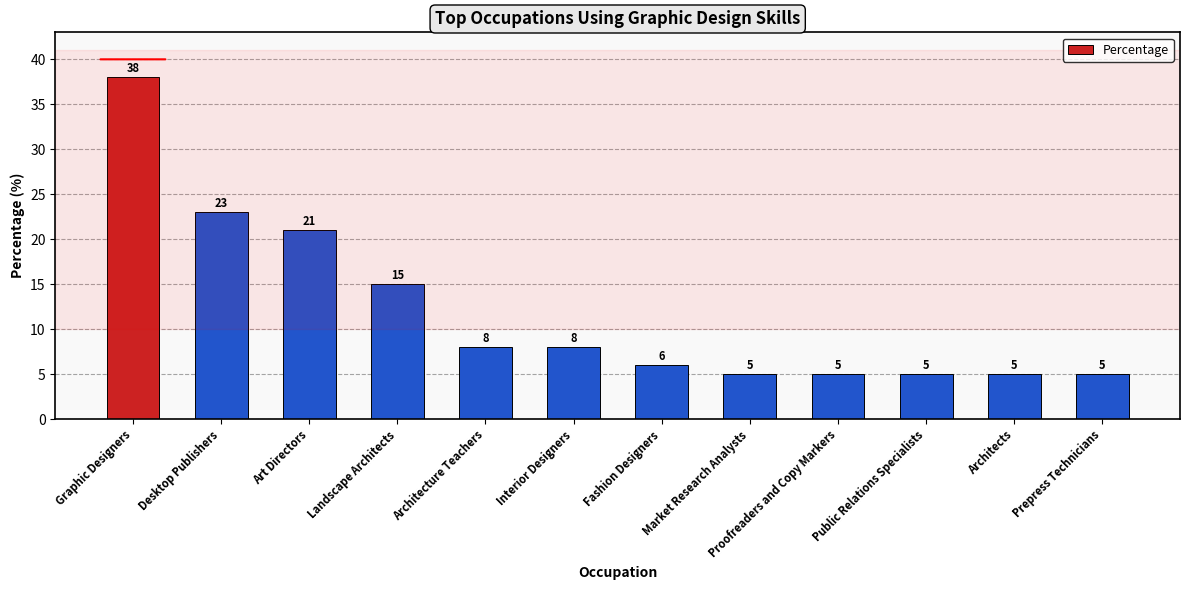

What is the value of the 7th bar from the left?

6